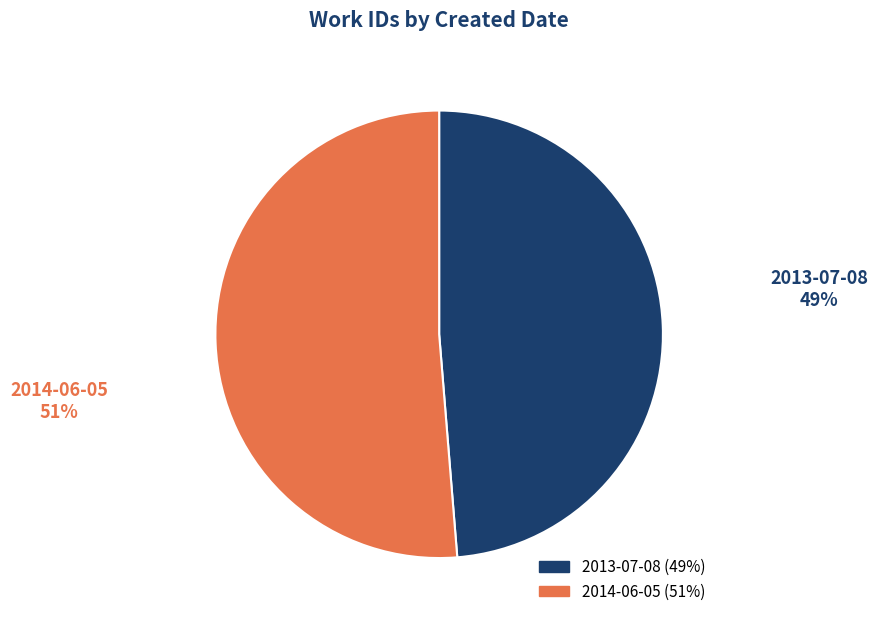

True or false: 2014-06-05 accounts for 51% of the total.

True